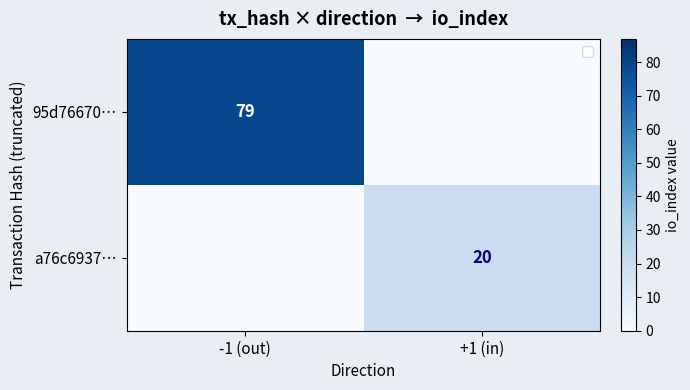

Is it true that a76c6937… equals 32 at +1 (in)?

False